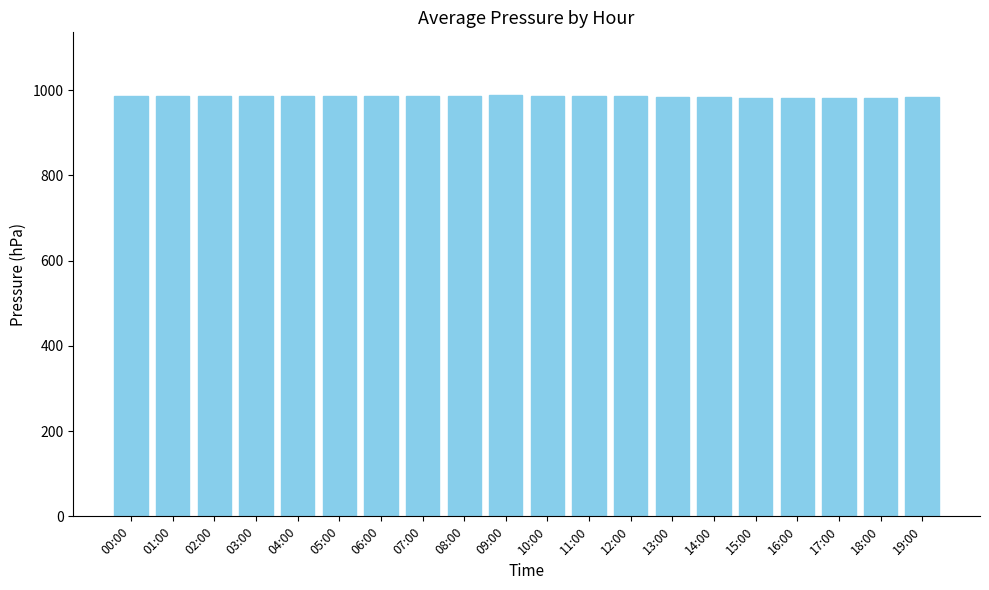

Is it true that the value at 08:00 is 987.5?

True